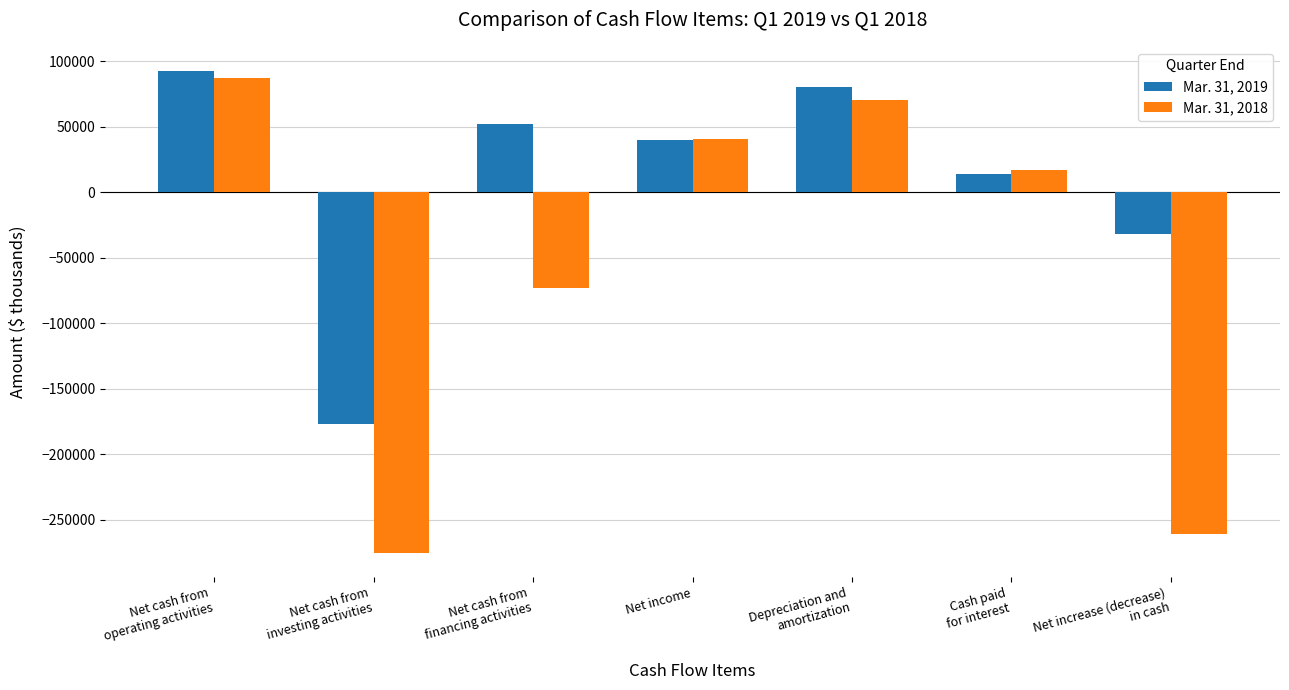

Are the bars horizontal?

No